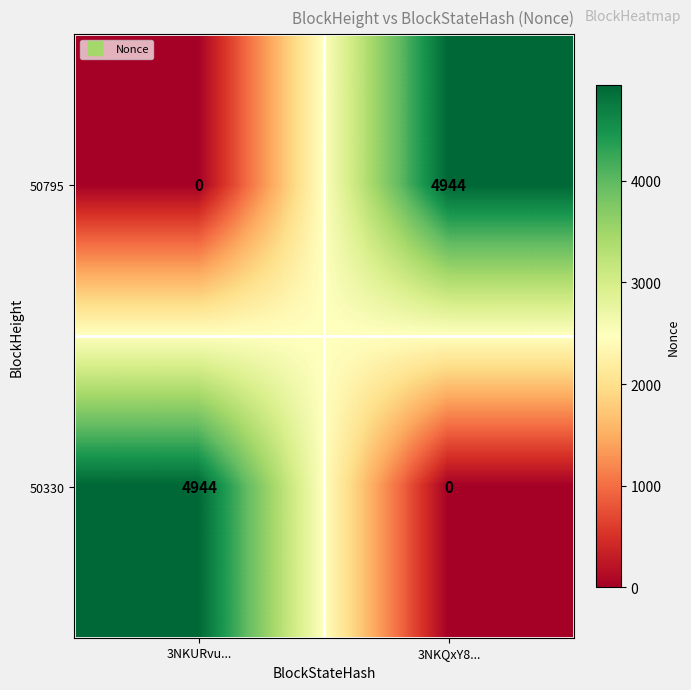

Rank the series at 3NKQxY8... from highest to lowest value.

50795, 50330